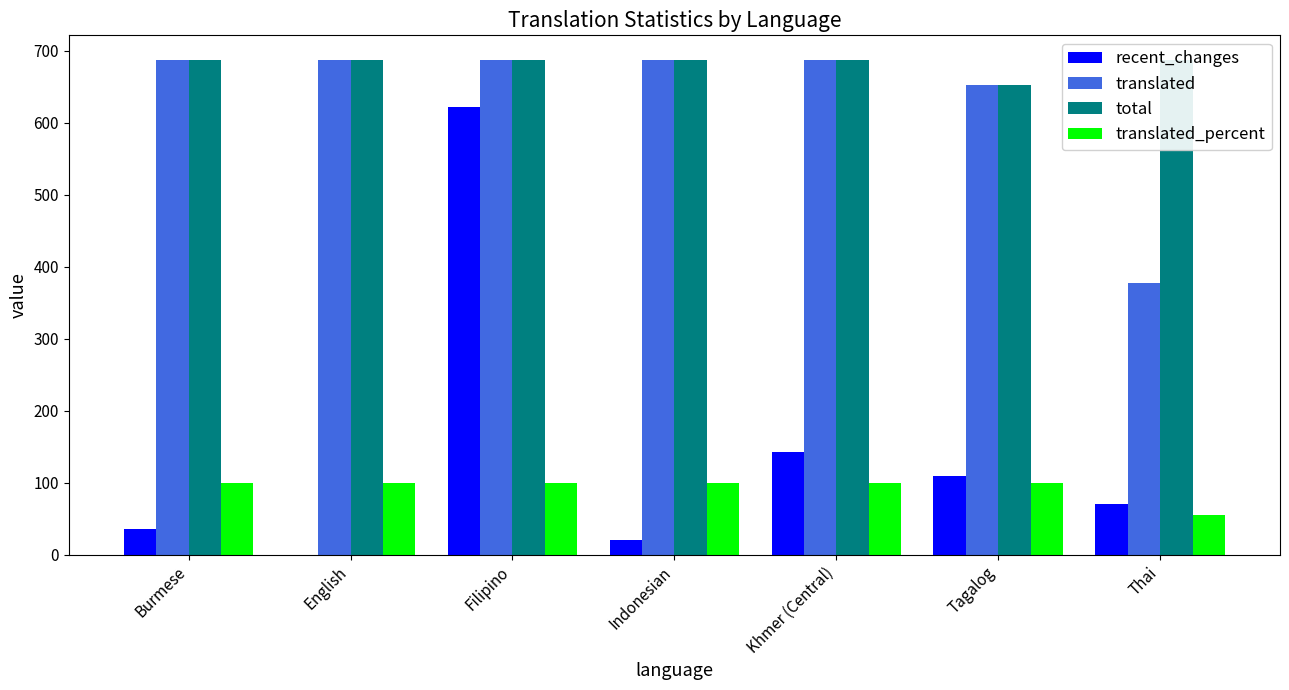

What is the maximum value shown in the chart?

687.0